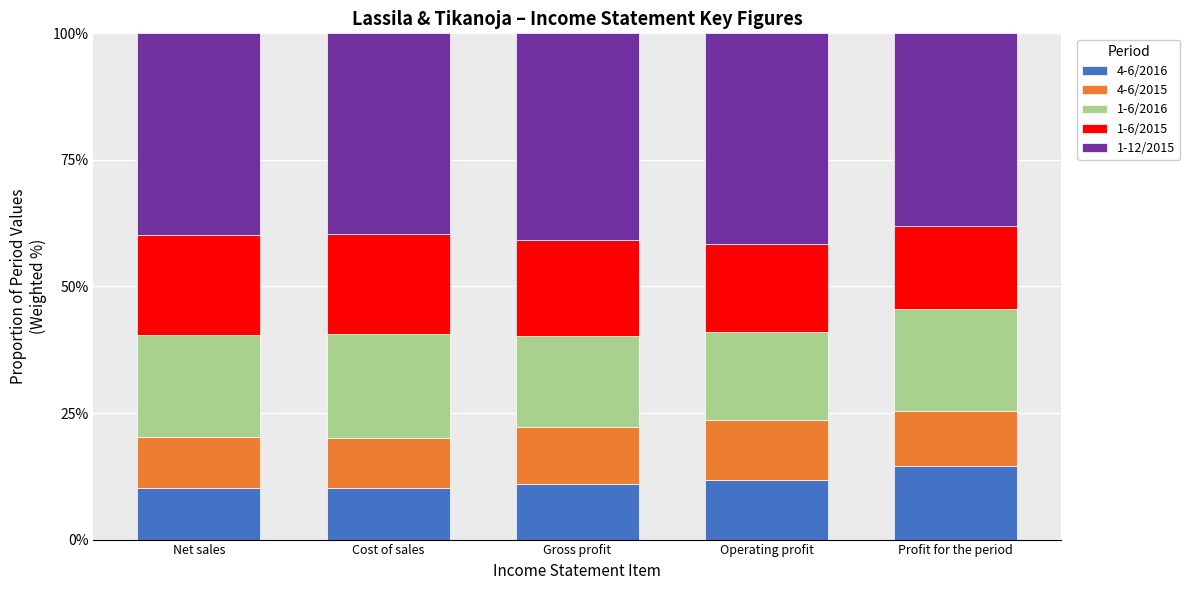

What is the total value across all series at Profit for the period?

100.0